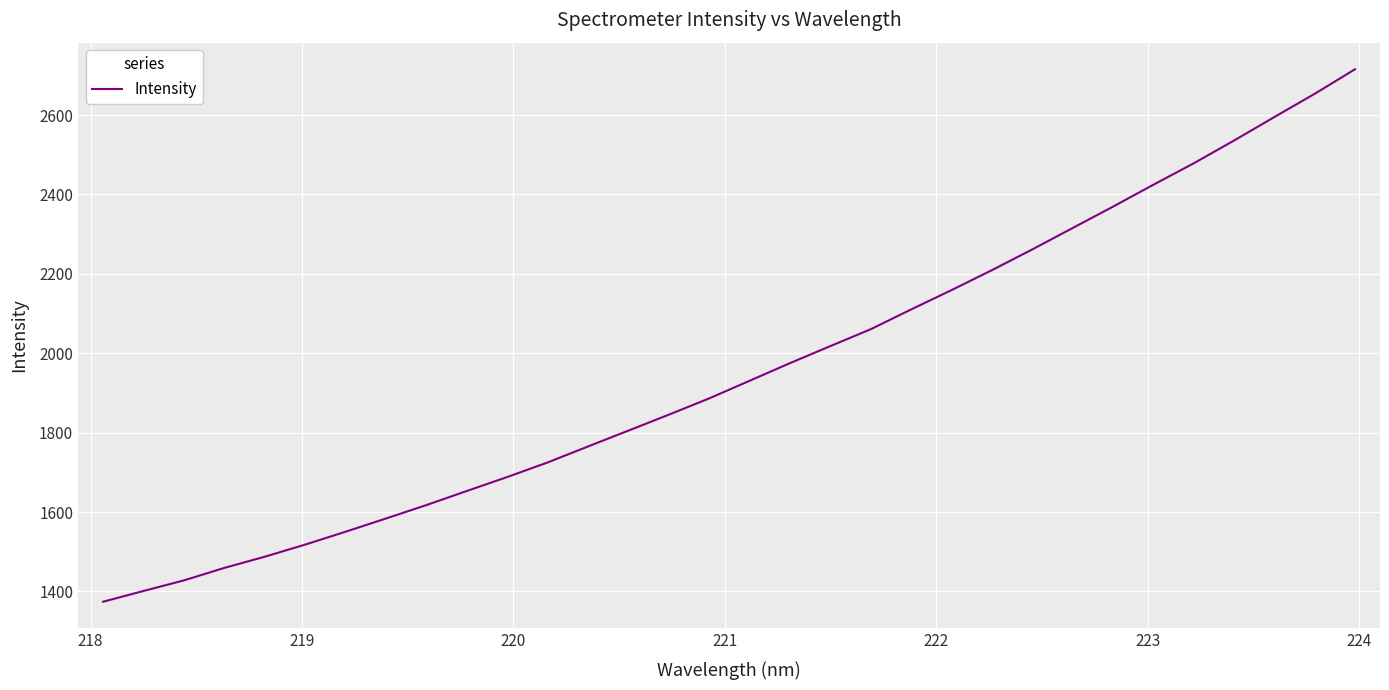

What is the difference between the maximum and minimum values?

1341.3